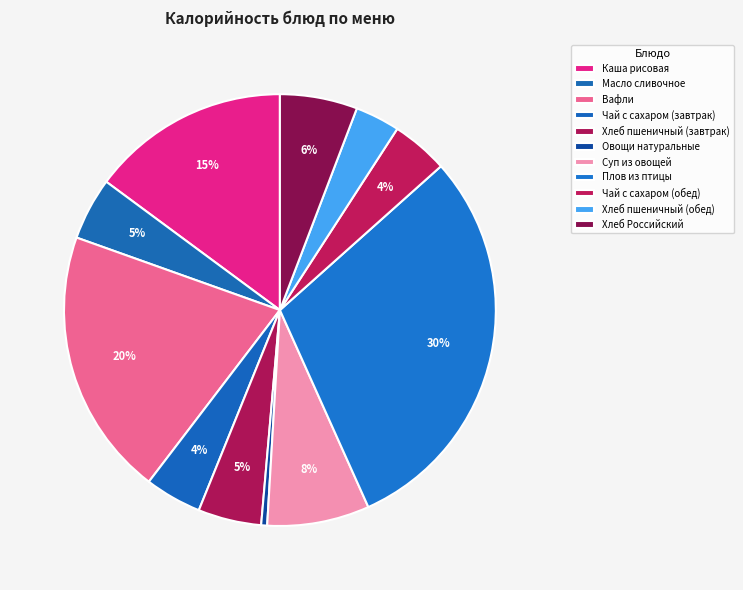

How many segments does this pie chart have?

11